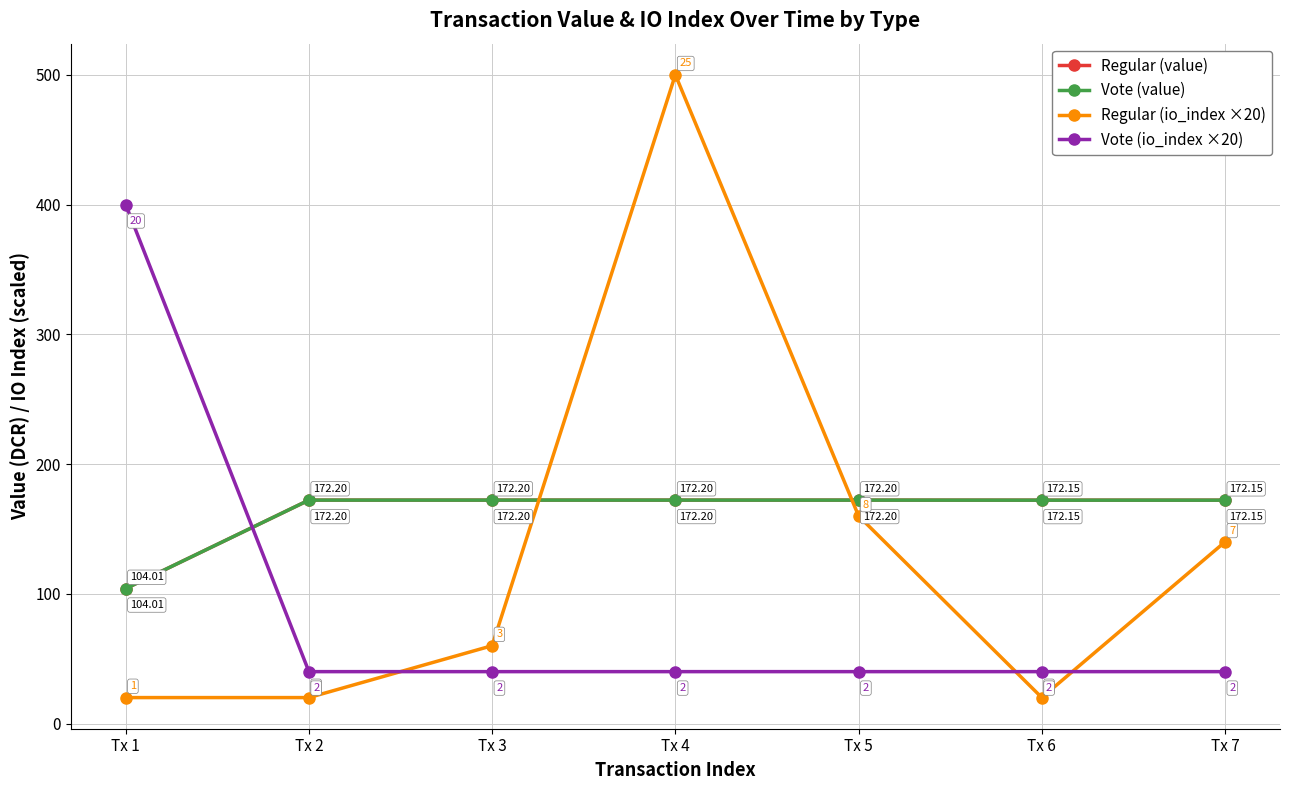

Reading left to right, list all the values displayed in this chart.

Regular (value): Tx 1=104.0	Tx 2=172.2	Tx 3=172.2	Tx 4=172.2	Tx 5=172.2	Tx 6=172.2	Tx 7=172.2
Vote (value): Tx 1=104.0	Tx 2=172.2	Tx 3=172.2	Tx 4=172.2	Tx 5=172.2	Tx 6=172.2	Tx 7=172.2
Regular (io_index ×20): Tx 1=20.0	Tx 2=20.0	Tx 3=60.0	Tx 4=500.0	Tx 5=160.0	Tx 6=20.0	Tx 7=140.0
Vote (io_index ×20): Tx 1=400.0	Tx 2=40.0	Tx 3=40.0	Tx 4=40.0	Tx 5=40.0	Tx 6=40.0	Tx 7=40.0